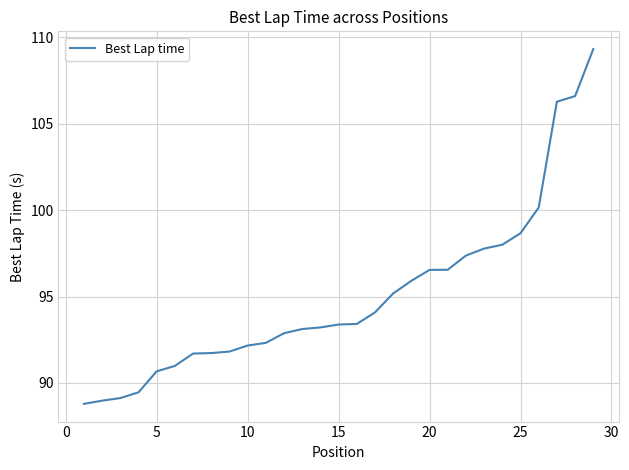

What is the smallest value displayed?

88.8